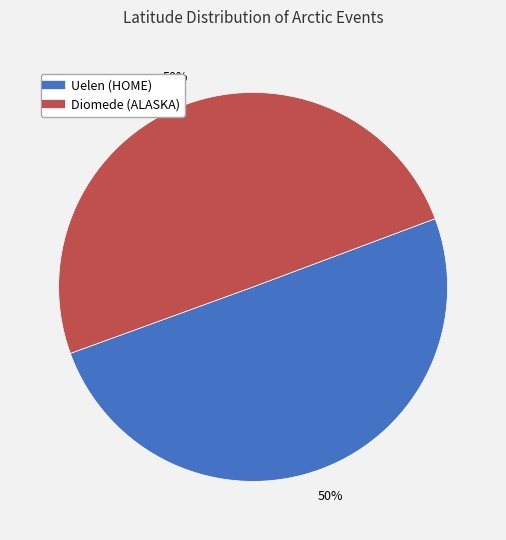

Combined, do Diomede (ALASKA) and Uelen (HOME) account for over 50%?

Yes